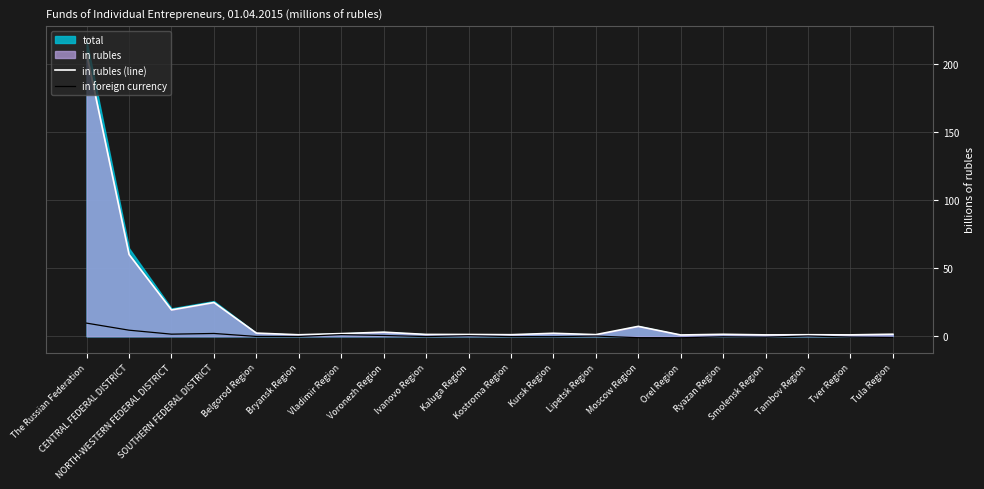

What is the greatest value displayed?

207.9